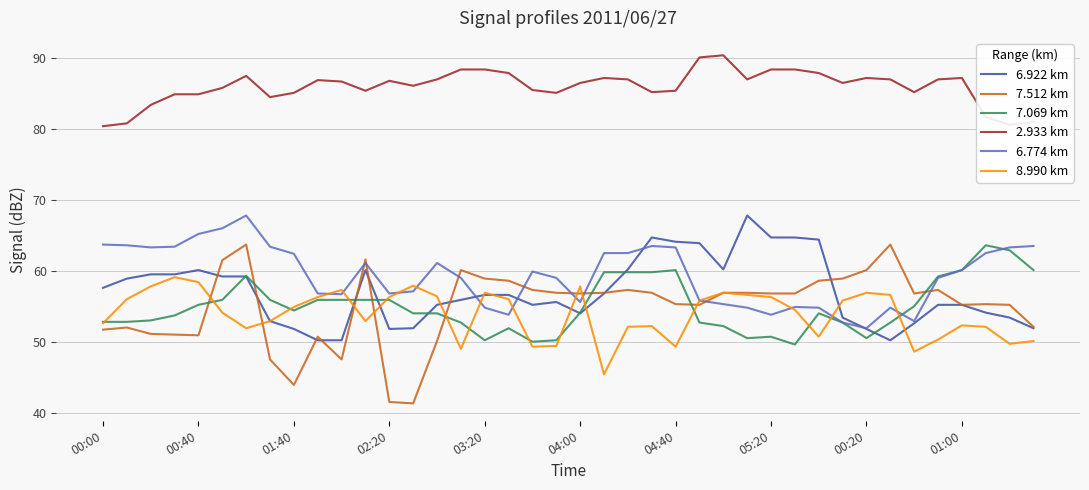

True or false: 2.933 km and 8.990 km cross at least once.

False